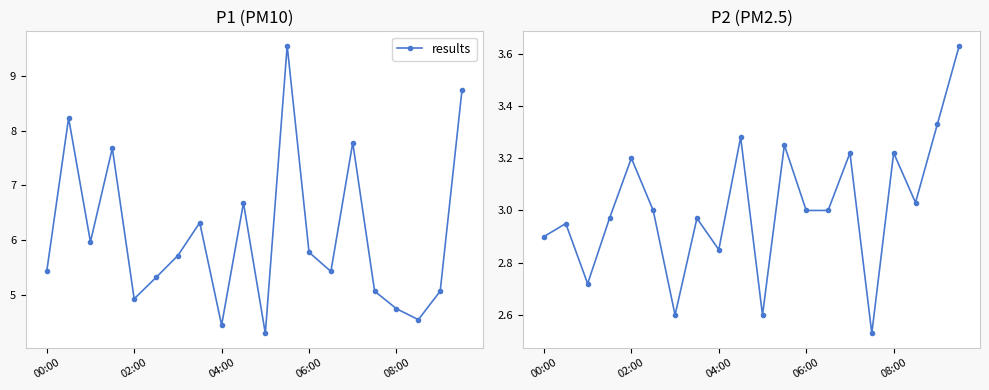

List the labels in order of value, largest first.

19, 18, 9, 11, 14, 16, 08:00, 17, 5, 12, 13, 06:00, 7, 02:00, 00:00, 8, 04:00, 6, 10, 15